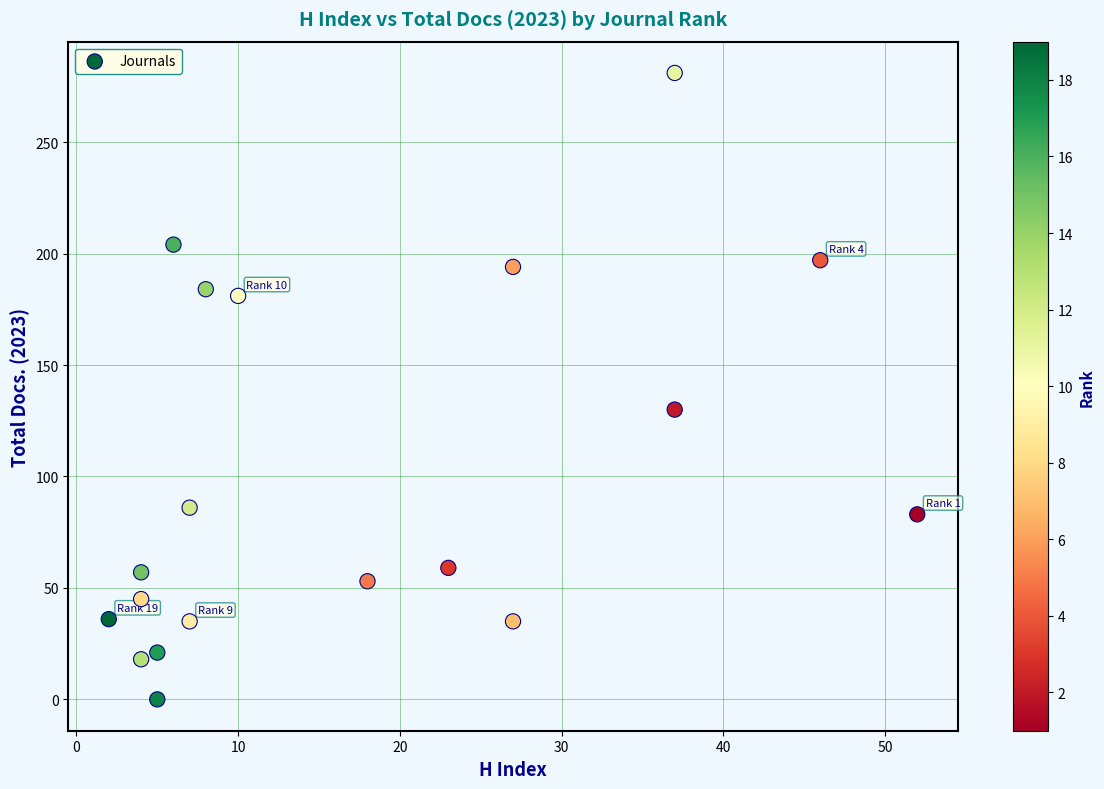

What Y value in the scatter plot is closest to 140?

130